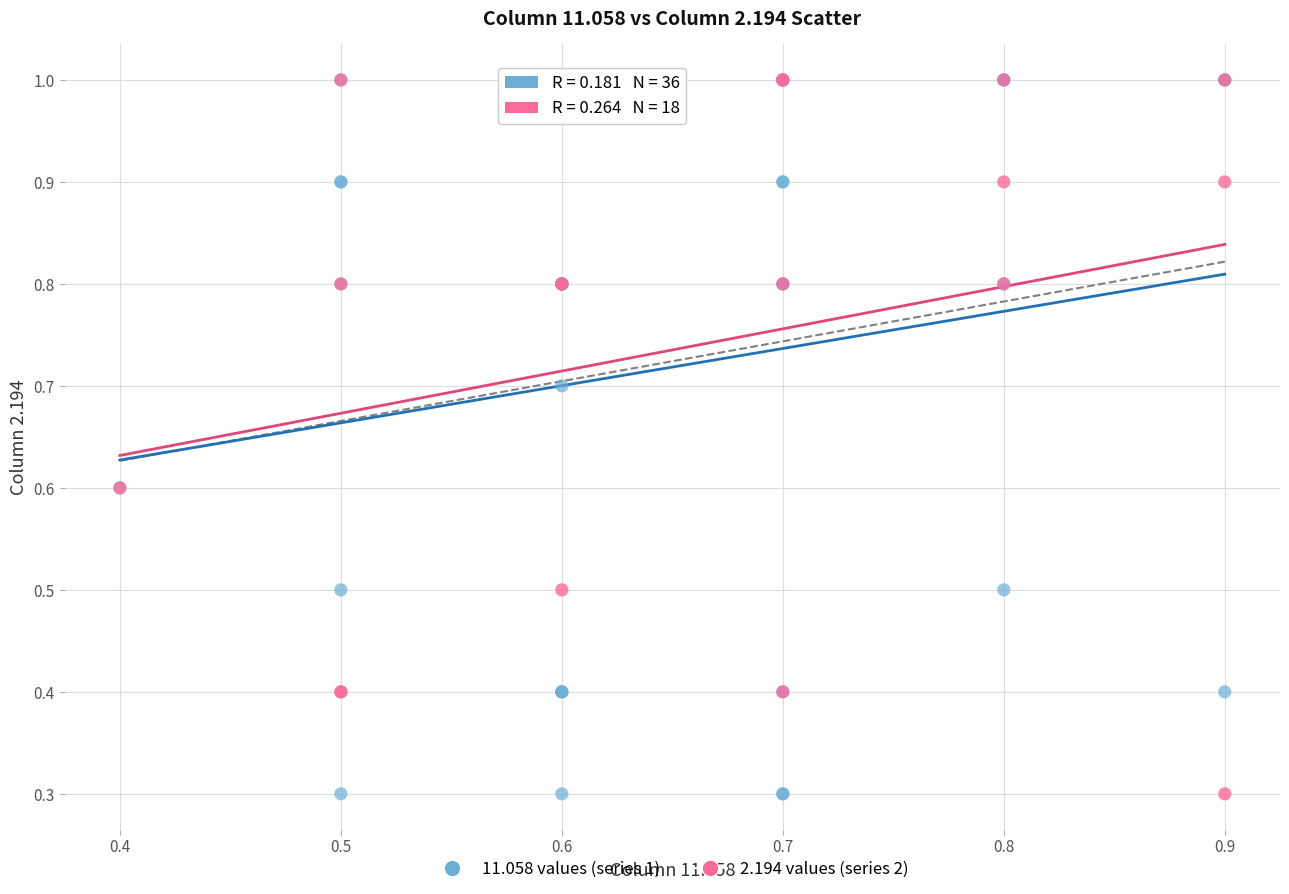

What are all the series names shown in the legend?

11.058 values (series 1), 2.194 values (series 2)